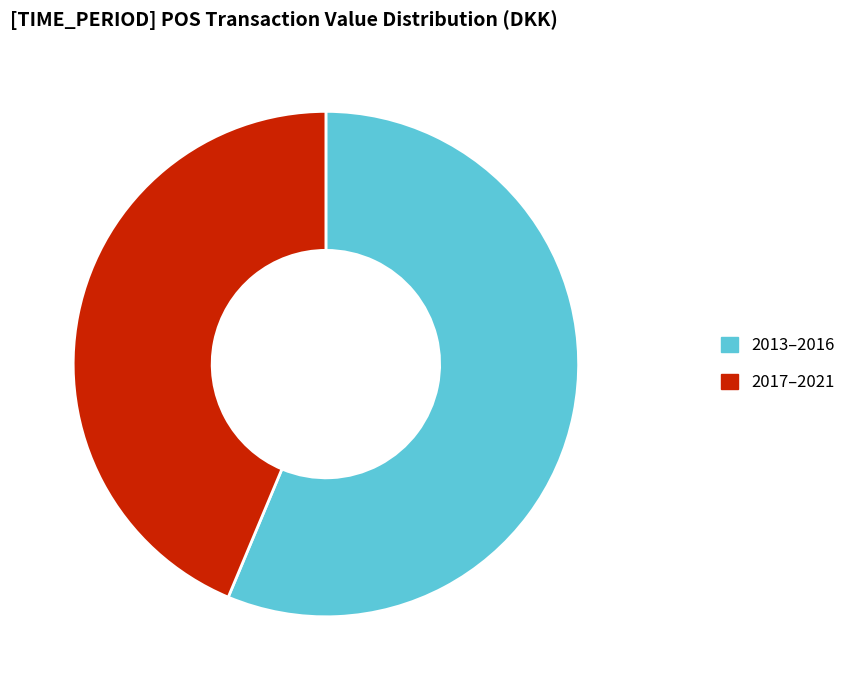

Which category has the smallest portion of the pie?

2017–2021